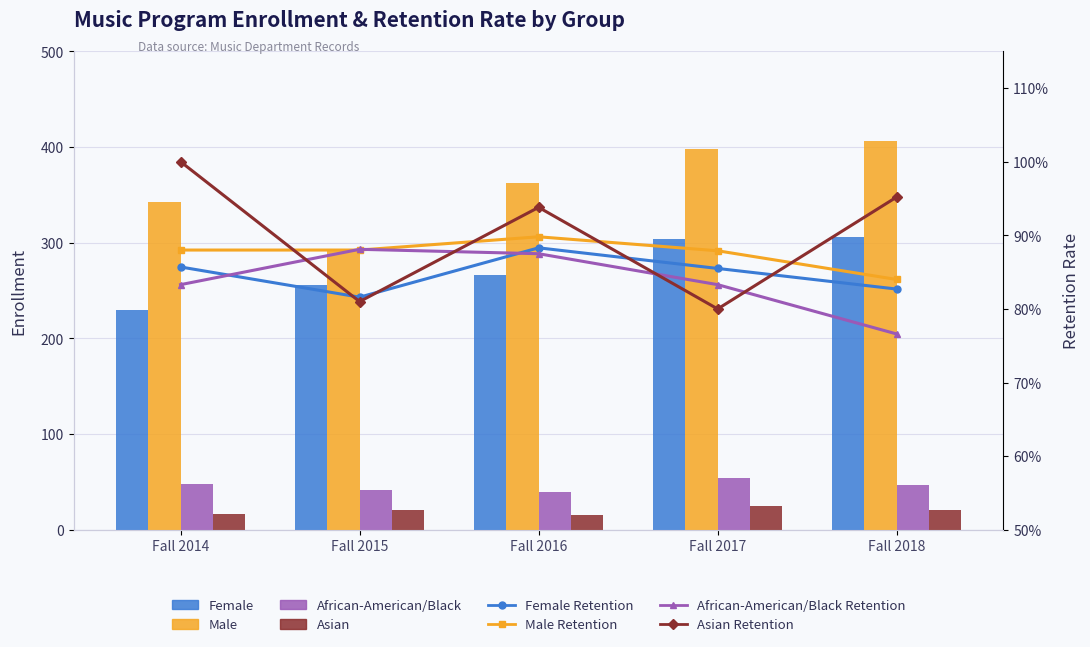

What is the maximum value shown in the chart?

406